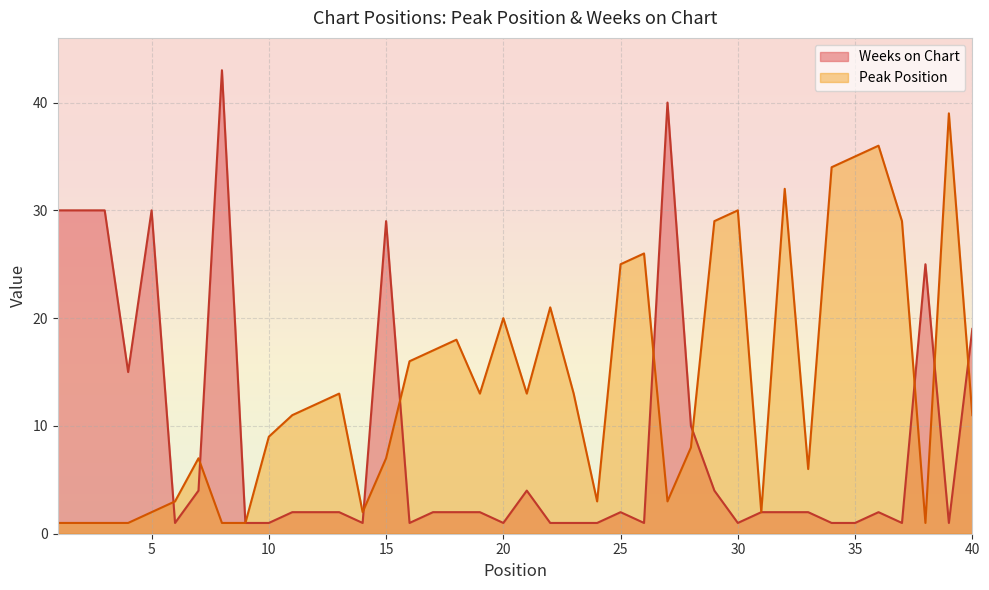

True or false: Peak Position has more than 0 points higher than both neighbors.

True